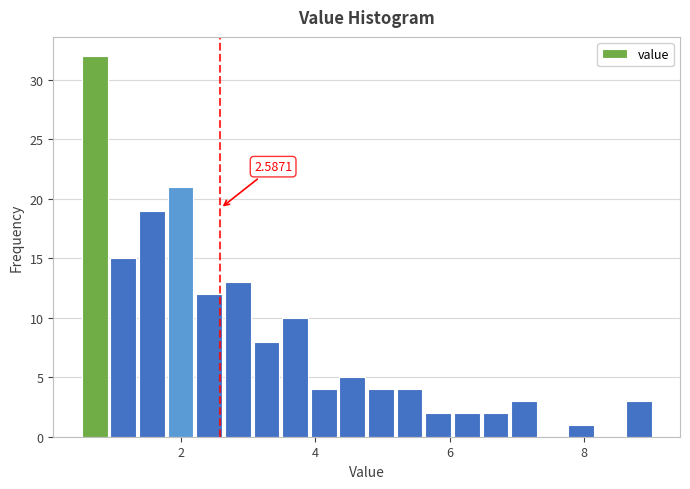

Read against the x-axis, roughly where is the centre of the tallest bar?

0.8